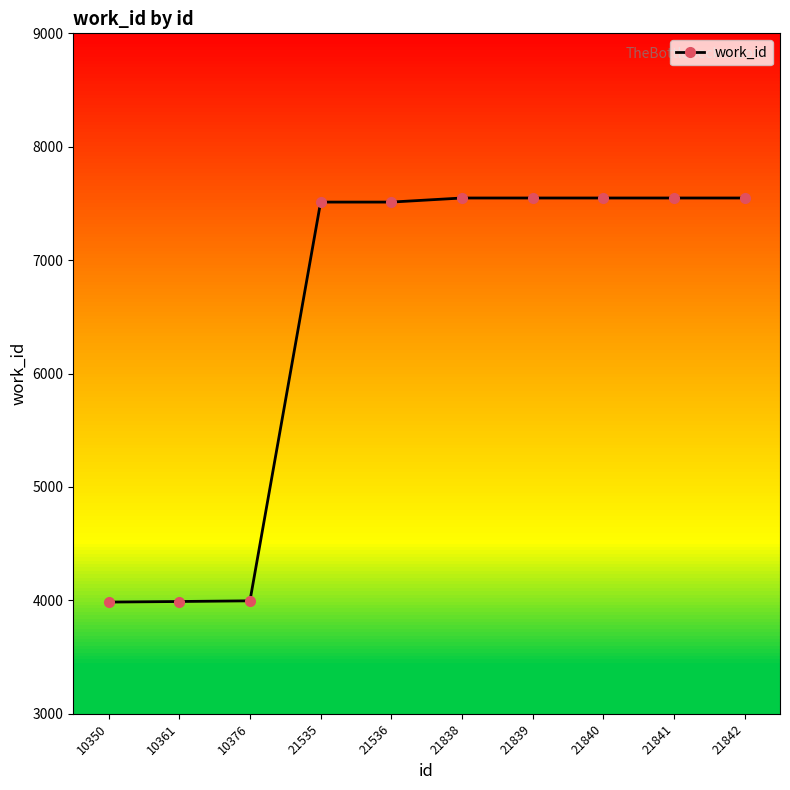

Count the number of categories in the chart.

10